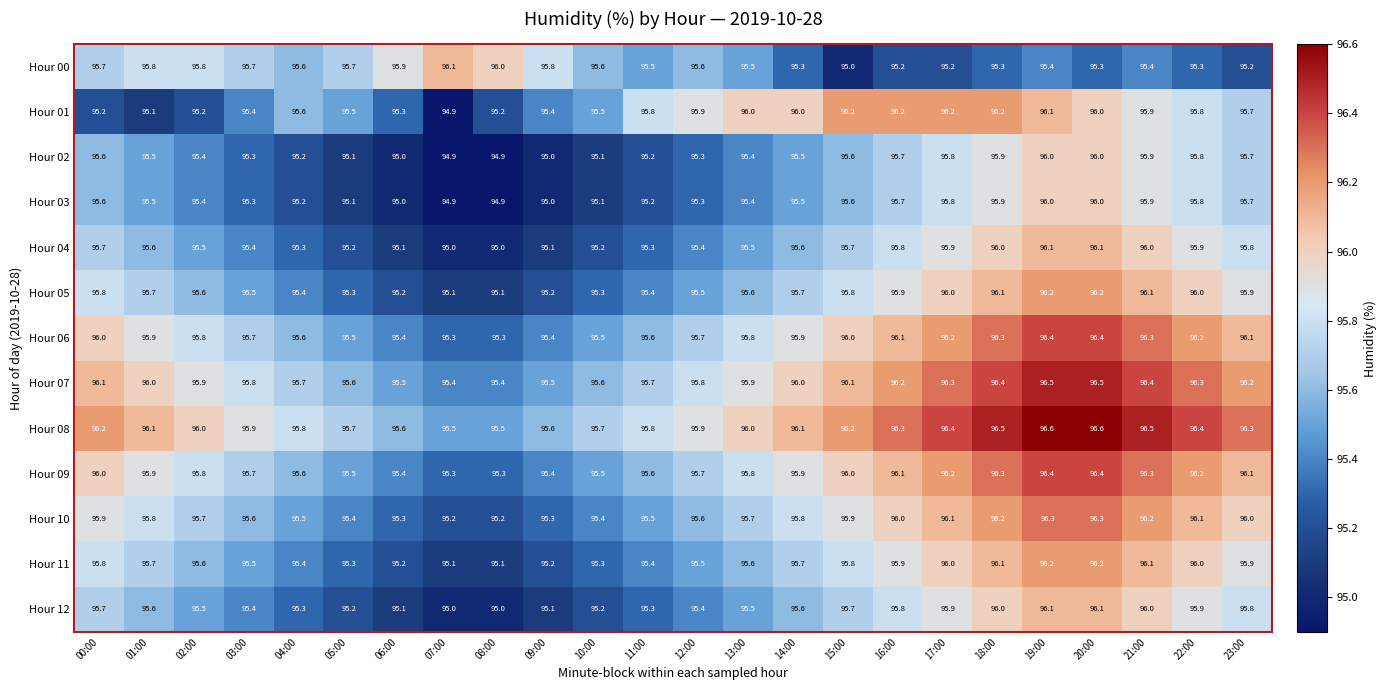

What is the sum of the Hour 00 values at 14:00 and 08:00?

191.3